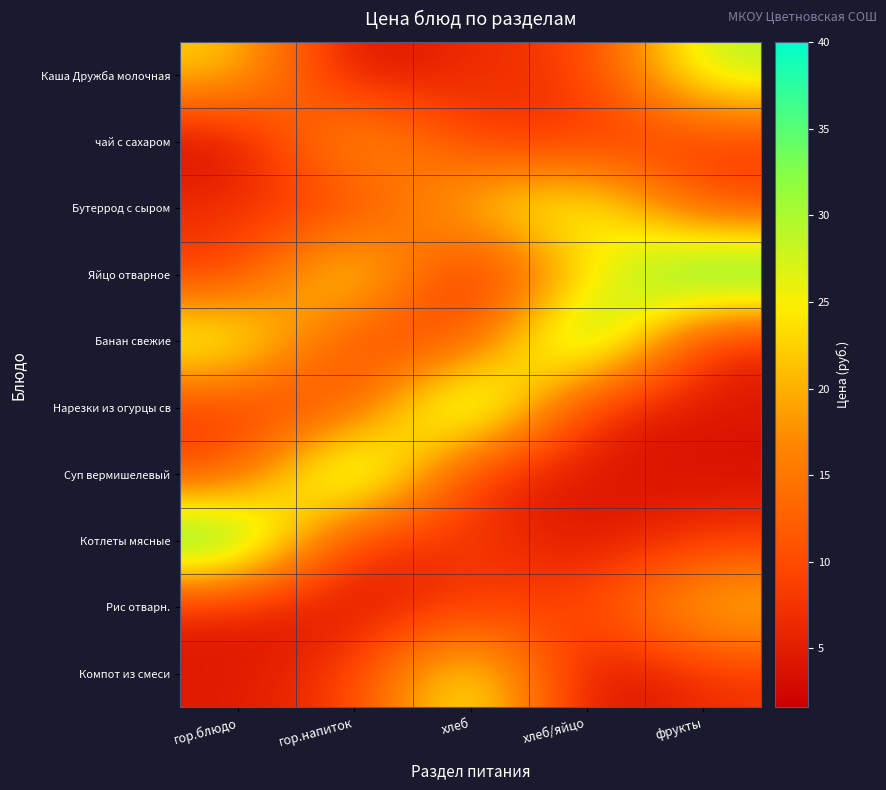

Reading left to right, list all the values displayed in this chart.

Каша Дружба молочная: гор.блюдо=23.0	гор.напиток=1.6	хлеб=7.2	хлеб/яйцо=7.5	фрукты=30.0
чай с сахаром: гор.блюдо=1.6	гор.напиток=23.0	хлеб=7.5	хлеб/яйцо=7.2	фрукты=8.0
Бутеррод с сыром: гор.блюдо=7.2	гор.напиток=7.5	хлеб=23.0	хлеб/яйцо=30.0	фрукты=9.2
Яйцо отварное: гор.блюдо=7.5	гор.напиток=30.0	хлеб=1.6	хлеб/яйцо=23.0	фрукты=40.0
Банан свежие: гор.блюдо=30.0	гор.напиток=8.0	хлеб=9.2	хлеб/яйцо=40.0	фрукты=4.6
Нарезки из огурцы св: гор.блюдо=8.0	гор.напиток=9.2	хлеб=40.0	хлеб/яйцо=4.6	фрукты=4.5
Суп вермишелевый: гор.блюдо=9.2	гор.напиток=40.0	хлеб=4.6	хлеб/яйцо=4.5	фрукты=3.1
Котлеты мясные: гор.блюдо=40.0	гор.напиток=4.6	хлеб=9.2	хлеб/яйцо=3.1	фрукты=8.0
Рис отварн.: гор.блюдо=4.6	гор.напиток=3.1	хлеб=8.0	хлеб/яйцо=9.2	фрукты=23.0
Компот из смеси: гор.блюдо=4.5	гор.напиток=8.0	хлеб=30.0	хлеб/яйцо=1.6	фрукты=7.2